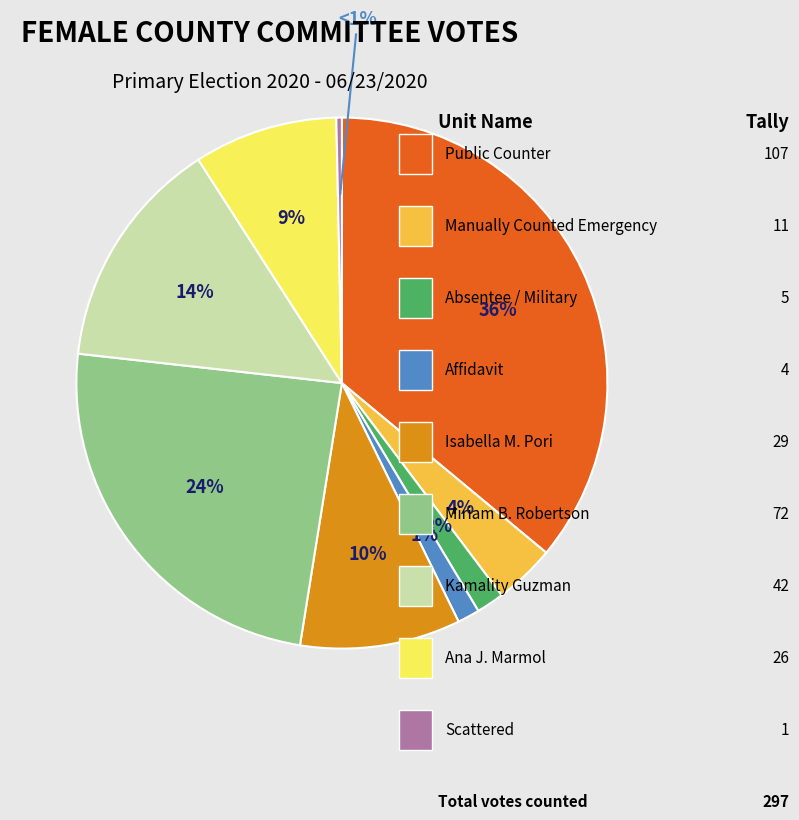

Is there any slice that represents more than half of the pie?

No